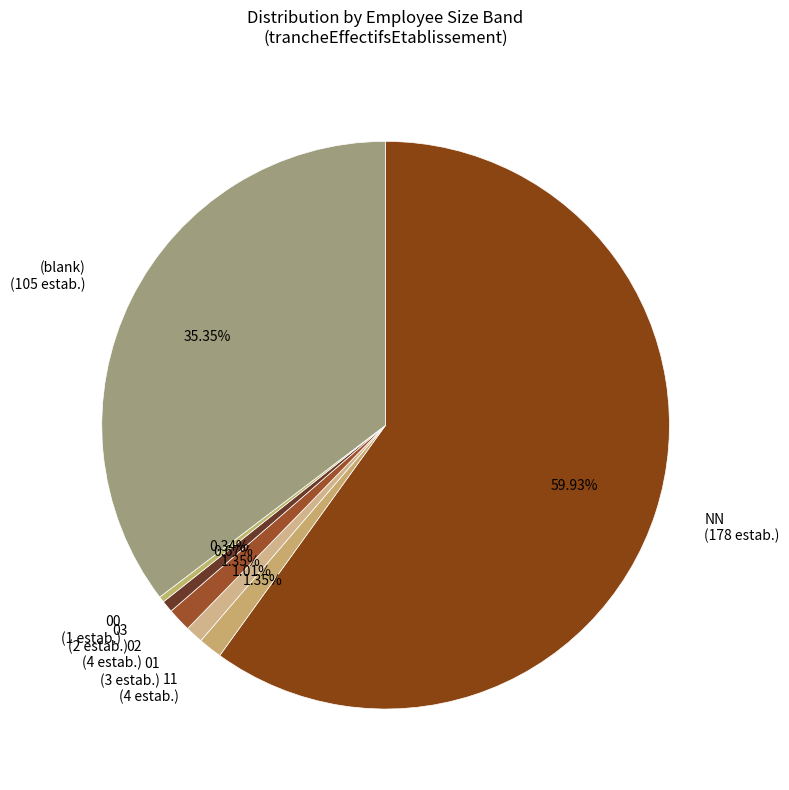

To the nearest percent, what is the difference between the largest and smallest slice percentages?

60%